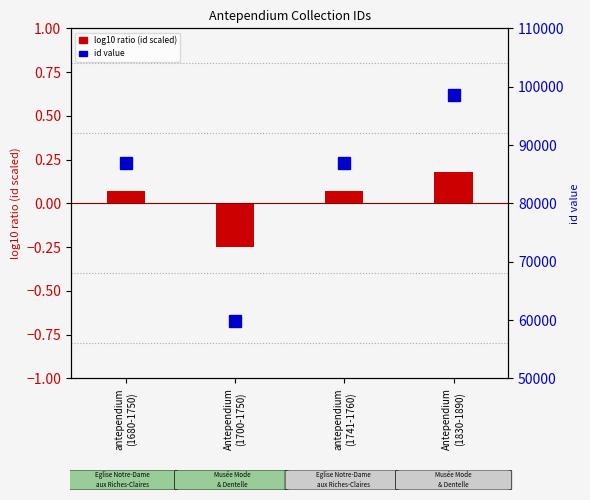

What is the difference between the id value values at antependium
(1680-1750) and Antependium
(1830-1890)?

11646.0